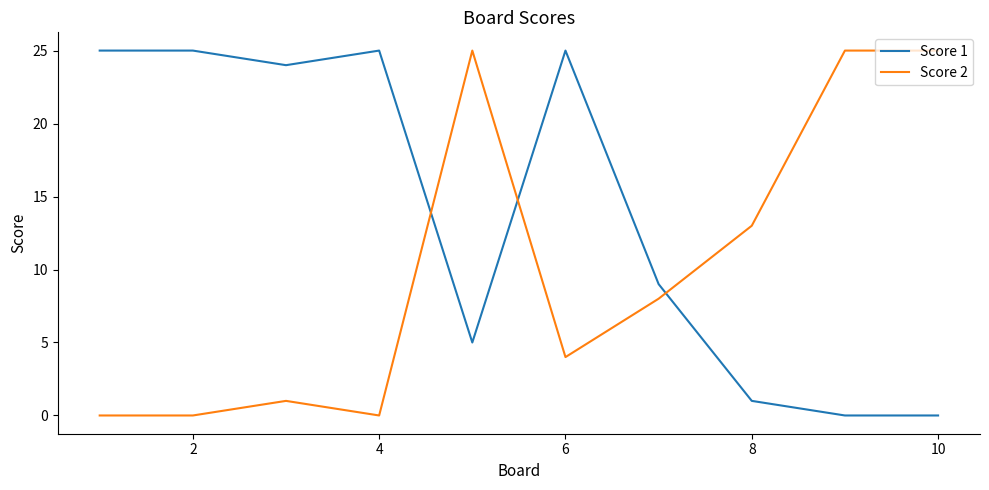

Which series has the largest total across all categories?

Score 1